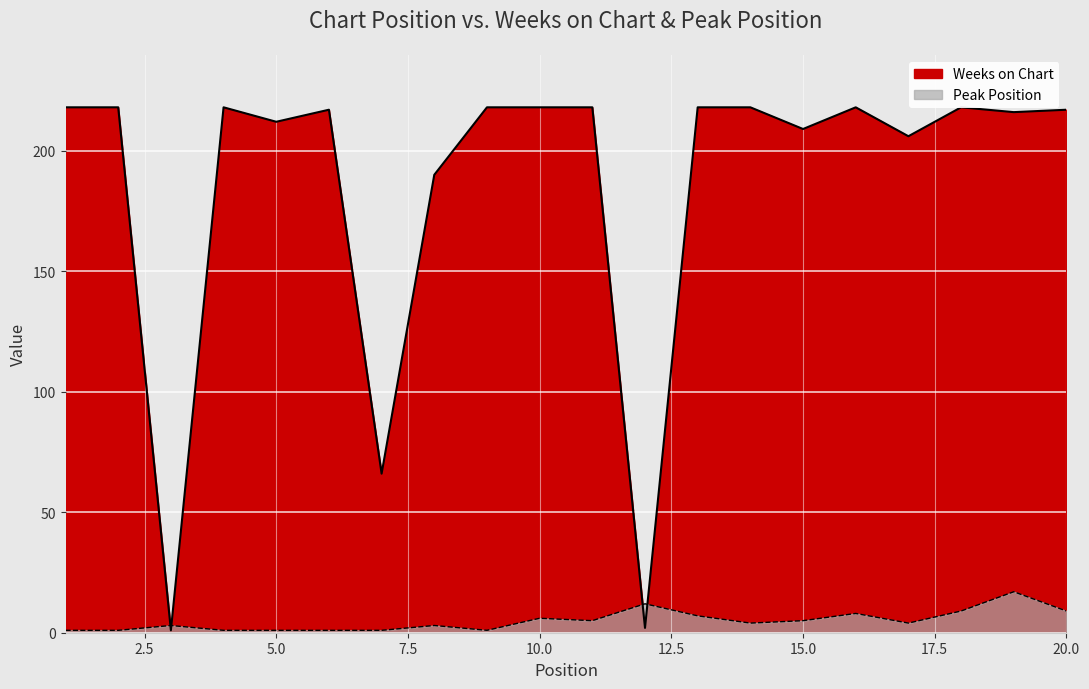

Where is the first local minimum for Weeks on Chart?

3